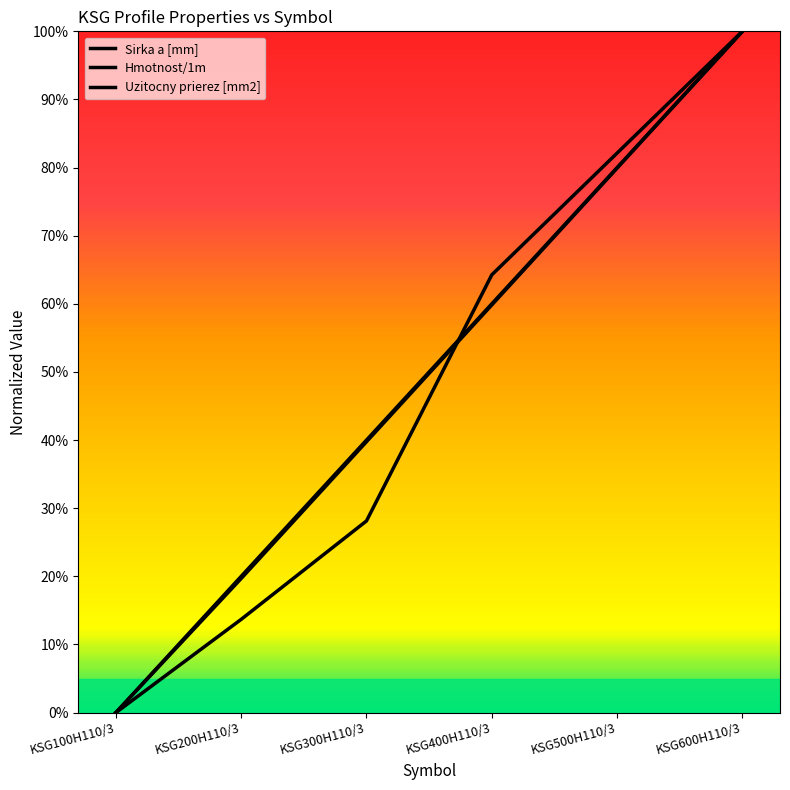

What is the label of the 6th point from the right?

KSG100H110/3